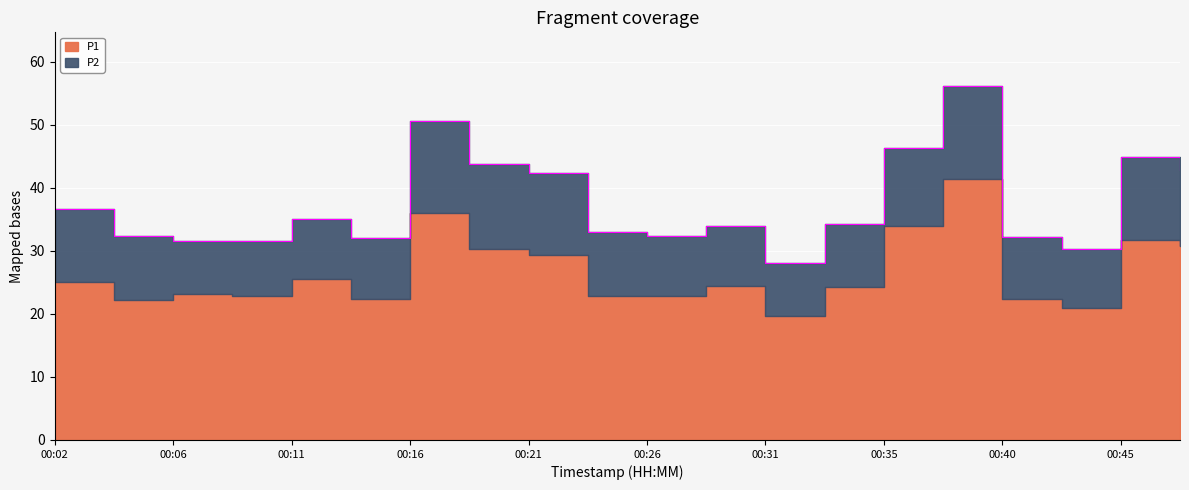

The chart shows a value of 21.6 at 00:02. True or false?

False